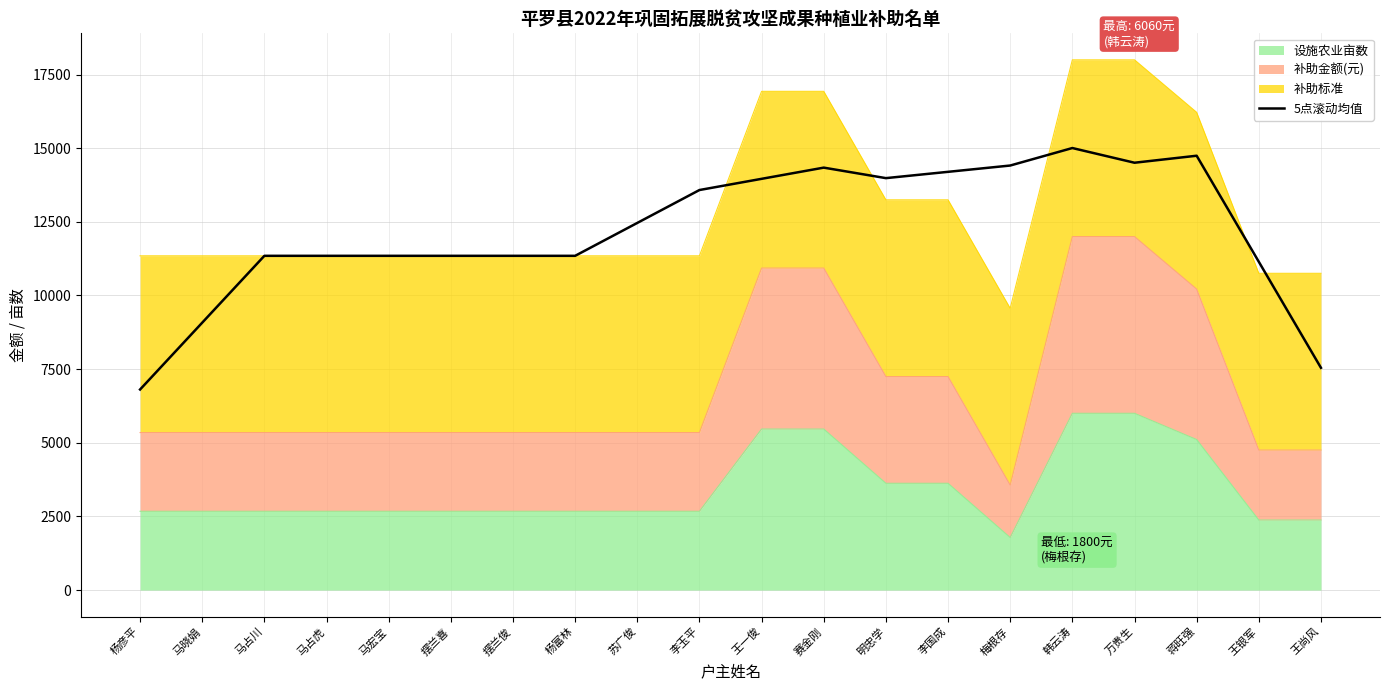

True or false: the data has more than 2 interior local peaks.

True